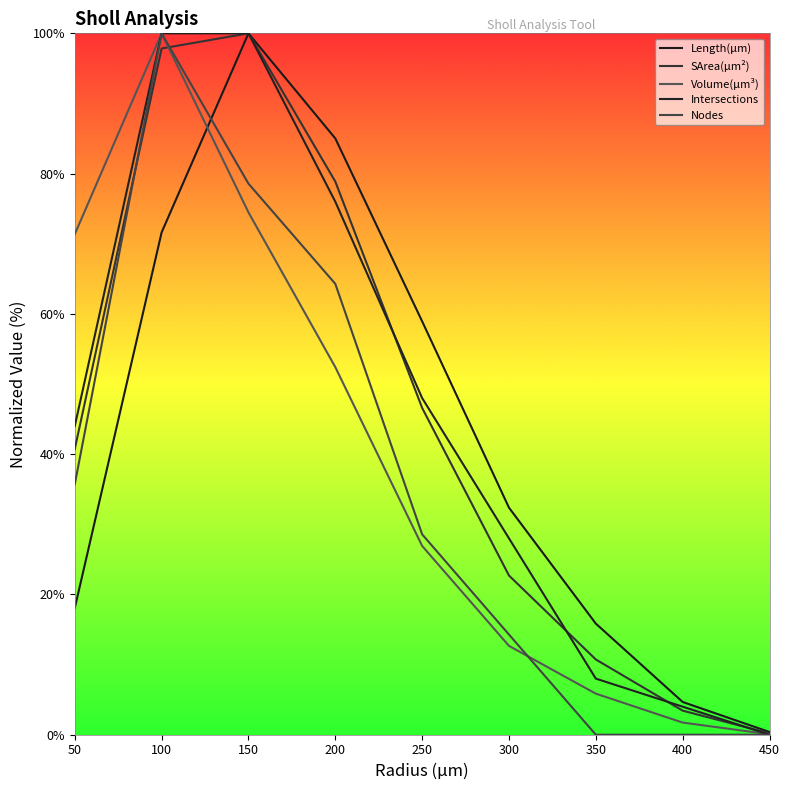

Which series has the largest range (max minus min)?

Intersections